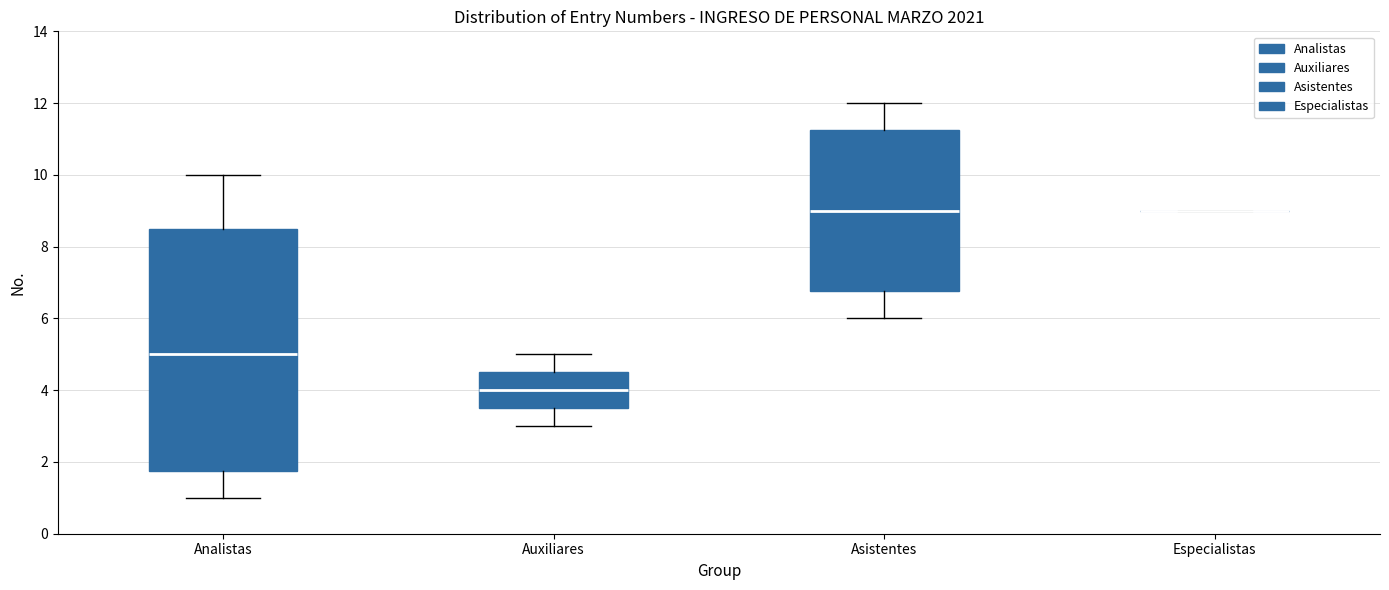

Reading left to right, read every box against the y-axis: the position of its median line, the range the box covers, and the ends of its whiskers. The values are not printed on the chart, so give them approximately, as read against the axis.

Analistas: median 5.0, box 1.8 to 8.6, whiskers 1.0 to 10.0
Auxiliares: median 4.0, box 3.6 to 4.6, whiskers 3.0 to 5.0
Asistentes: median 9.0, box 6.8 to 11.2, whiskers 6.0 to 12.0
Especialistas: box collapsed to a line at 9.0, whiskers 9.0 to 9.0